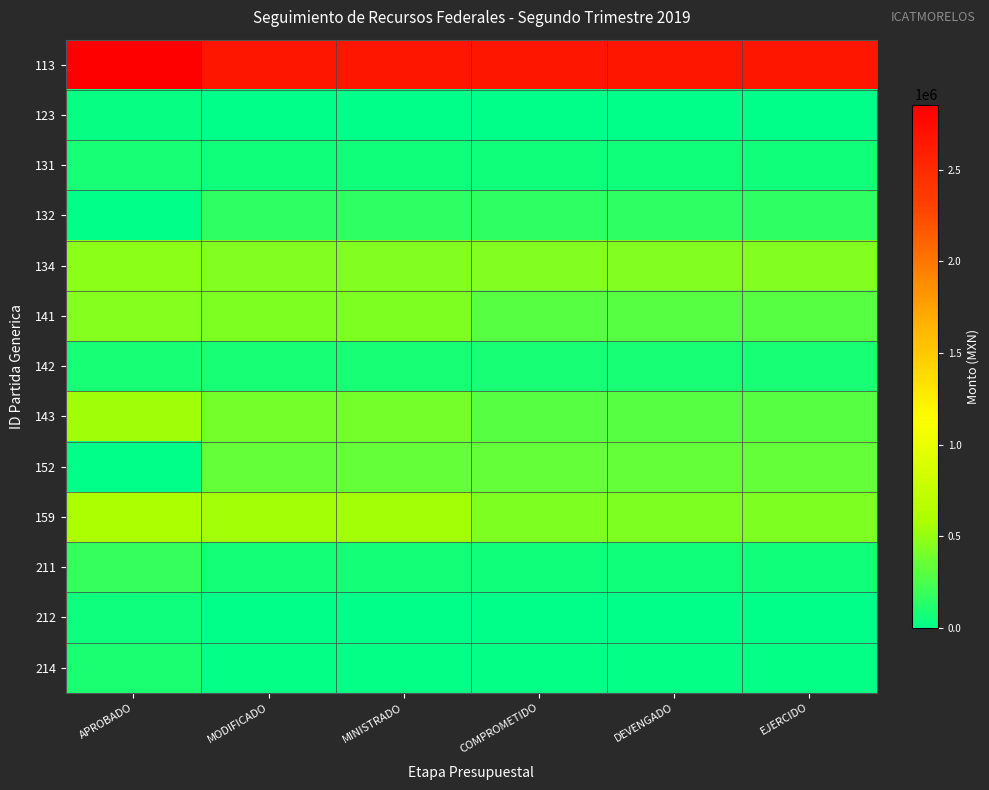

Reading left to right, extract all data points from this chart.

113: APROBADO=2855046	MODIFICADO=2660270	MINISTRADO=2660270	COMPROMETIDO=2658643	DEVENGADO=2658643	EJERCIDO=2658643
123: APROBADO=30000	MODIFICADO=3000	MINISTRADO=3000	COMPROMETIDO=2785	DEVENGADO=2785	EJERCIDO=2785
131: APROBADO=84060	MODIFICADO=59880	MINISTRADO=59880	COMPROMETIDO=58673	DEVENGADO=58673	EJERCIDO=58673
132: APROBADO=0	MODIFICADO=158717	MINISTRADO=158717	COMPROMETIDO=158685	DEVENGADO=158685	EJERCIDO=158685
134: APROBADO=477270	MODIFICADO=437920	MINISTRADO=437920	COMPROMETIDO=435522	DEVENGADO=435522	EJERCIDO=435522
141: APROBADO=449220	MODIFICADO=434720	MINISTRADO=434720	COMPROMETIDO=297433	DEVENGADO=297433	EJERCIDO=297433
142: APROBADO=88200	MODIFICADO=82200	MINISTRADO=82200	COMPROMETIDO=79907	DEVENGADO=79907	EJERCIDO=79907
143: APROBADO=544500	MODIFICADO=390933	MINISTRADO=390933	COMPROMETIDO=296630	DEVENGADO=296630	EJERCIDO=296630
152: APROBADO=0	MODIFICADO=335975	MINISTRADO=335975	COMPROMETIDO=335898	DEVENGADO=335898	EJERCIDO=335898
159: APROBADO=587982	MODIFICADO=552663	MINISTRADO=552663	COMPROMETIDO=432528	DEVENGADO=432528	EJERCIDO=432528
211: APROBADO=180000	MODIFICADO=74698	MINISTRADO=74698	COMPROMETIDO=63840	DEVENGADO=63840	EJERCIDO=63840
212: APROBADO=50000	MODIFICADO=5000	MINISTRADO=5000	COMPROMETIDO=0	DEVENGADO=0	EJERCIDO=0
214: APROBADO=100000	MODIFICADO=16582	MINISTRADO=16582	COMPROMETIDO=16582	DEVENGADO=16582	EJERCIDO=16582